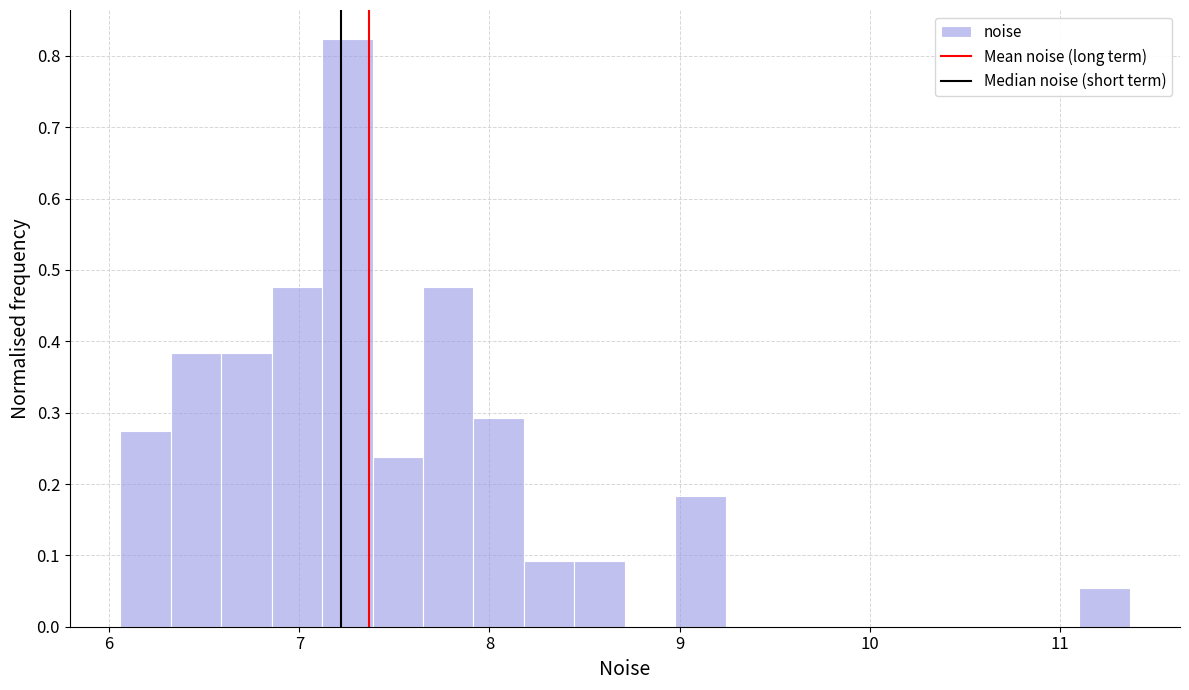

Read against the x-axis, roughly where is the centre of the tallest bar?

7.3